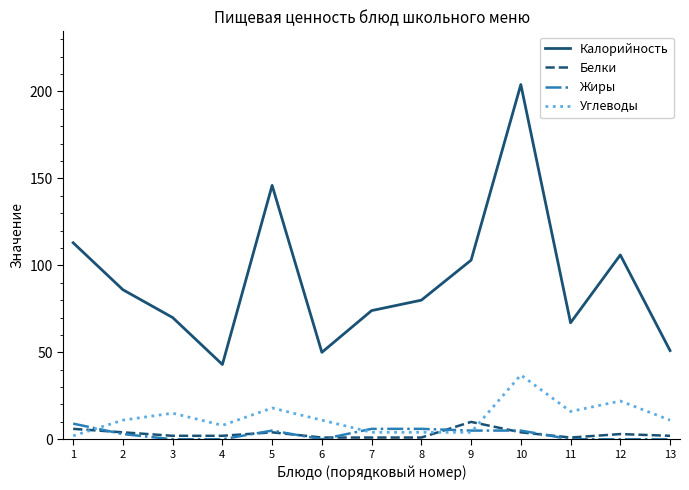

Which category has the highest value across all series?

10